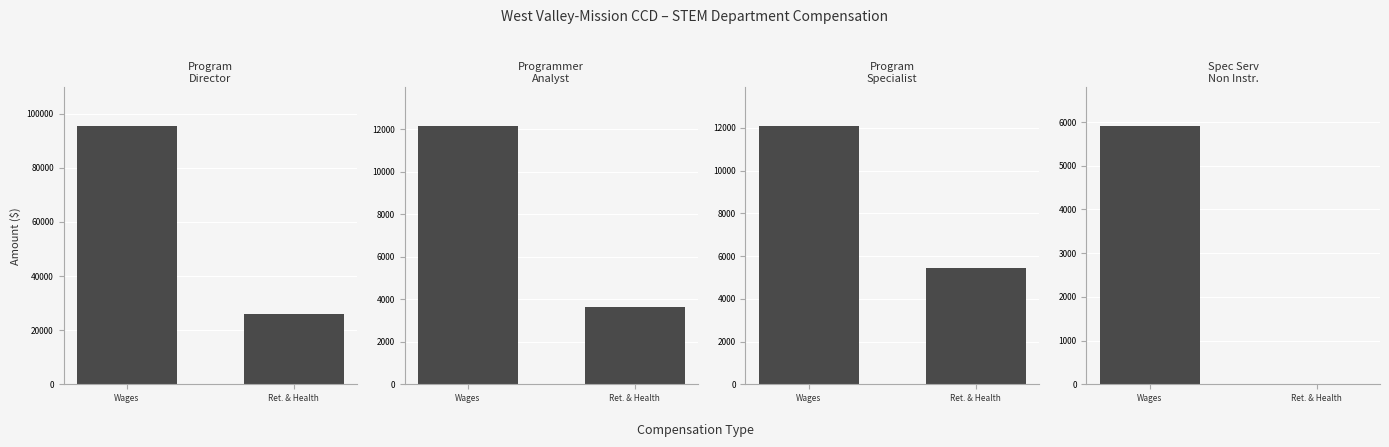

Reading left to right, what are all the values shown in this chart?

Program Director: 95478	26050
Programmer Analyst: 12147	3636
Program Specialist: 12089	5442
Spec Serv Non Instructional: 5913	0